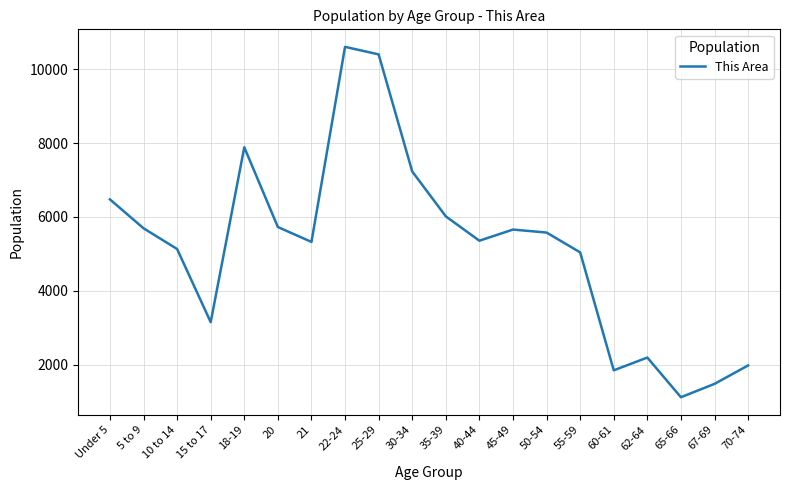

Is this an area chart (filled region under the line)?

No